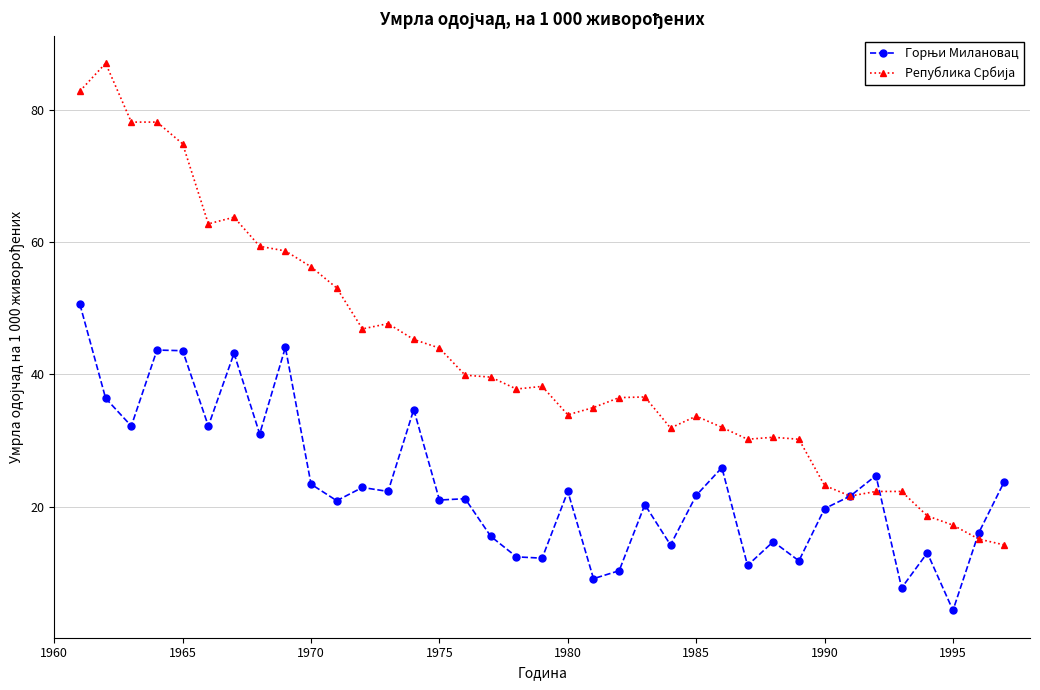

What is the minimum value shown in the chart?

4.3